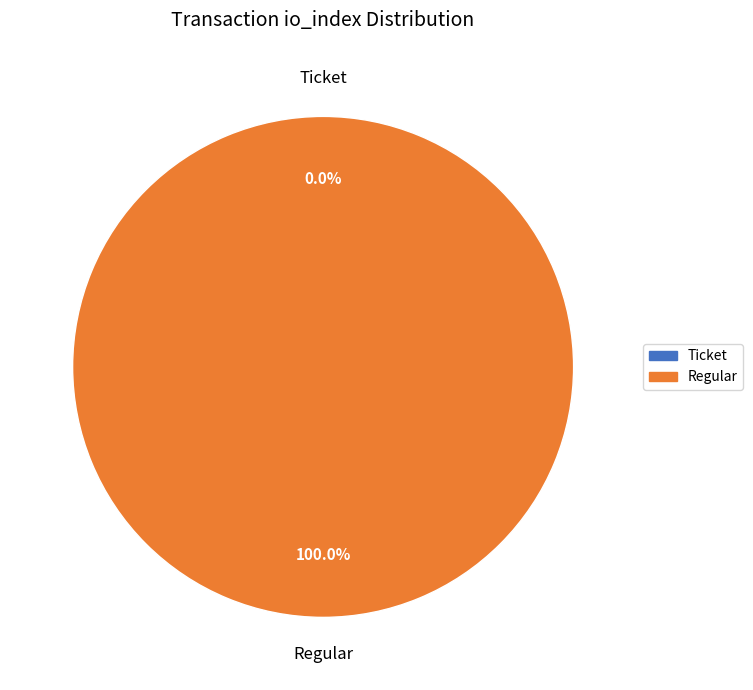

The Regular (io_index=16) slice represents 100% of the pie. True or false?

True